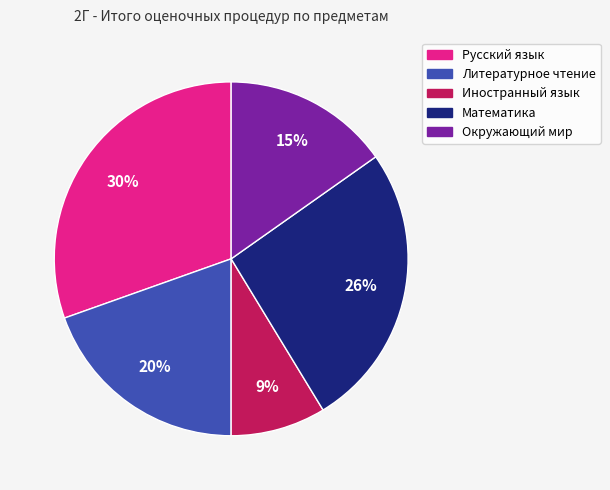

The Русский язык slice represents 30% of the pie. True or false?

True